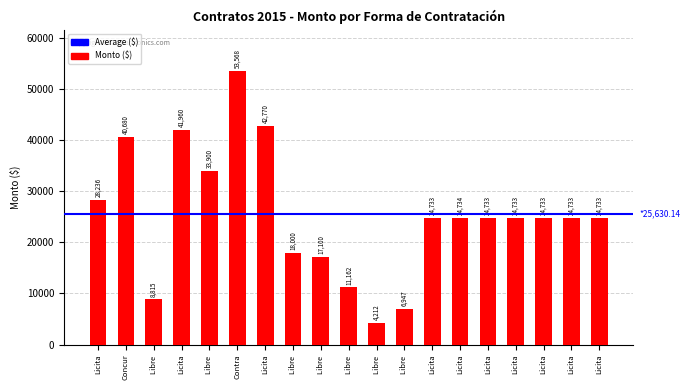

How many distinct data groups are displayed?

1